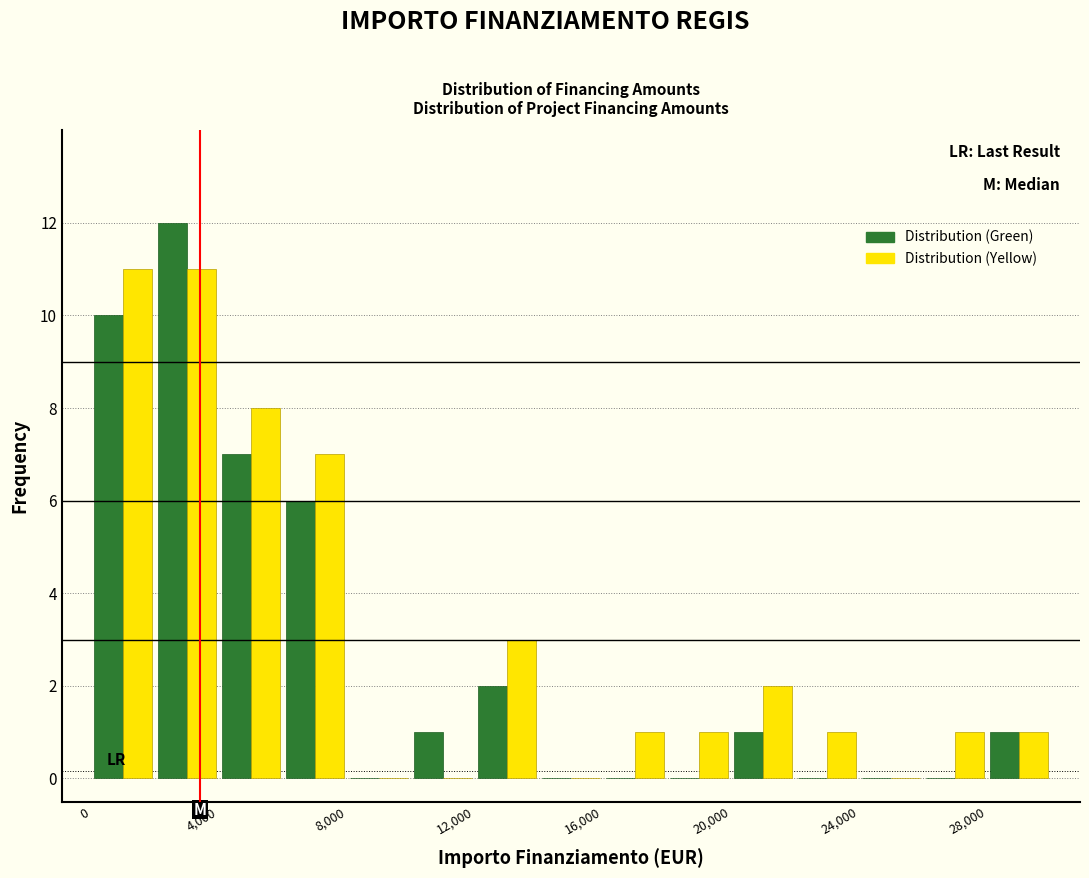

Reading left to right, transcribe this chart: for each range on the x-axis, give the height of each series' bar. The values are not printed on the chart, so give them approximately, as read against the axis.

0 to 2000: Distribution (Green)=10	Distribution (Yellow)=11
2000 to 4000: Distribution (Green)=12	Distribution (Yellow)=11
4000 to 6000: Distribution (Green)=7	Distribution (Yellow)=8
6000 to 8000: Distribution (Green)=6	Distribution (Yellow)=7
8000 to 10000: Distribution (Green)=0	Distribution (Yellow)=0
10000 to 12000: Distribution (Green)=1	Distribution (Yellow)=0
12000 to 14000: Distribution (Green)=2	Distribution (Yellow)=3
14000 to 16000: Distribution (Green)=0	Distribution (Yellow)=0
16000 to 18000: Distribution (Green)=0	Distribution (Yellow)=1
18000 to 20000: Distribution (Green)=0	Distribution (Yellow)=1
20000 to 22000: Distribution (Green)=1	Distribution (Yellow)=2
22000 to 24000: Distribution (Green)=0	Distribution (Yellow)=1
24000 to 26000: Distribution (Green)=0	Distribution (Yellow)=0
26000 to 28000: Distribution (Green)=0	Distribution (Yellow)=1
28000 to 30000: Distribution (Green)=1	Distribution (Yellow)=1